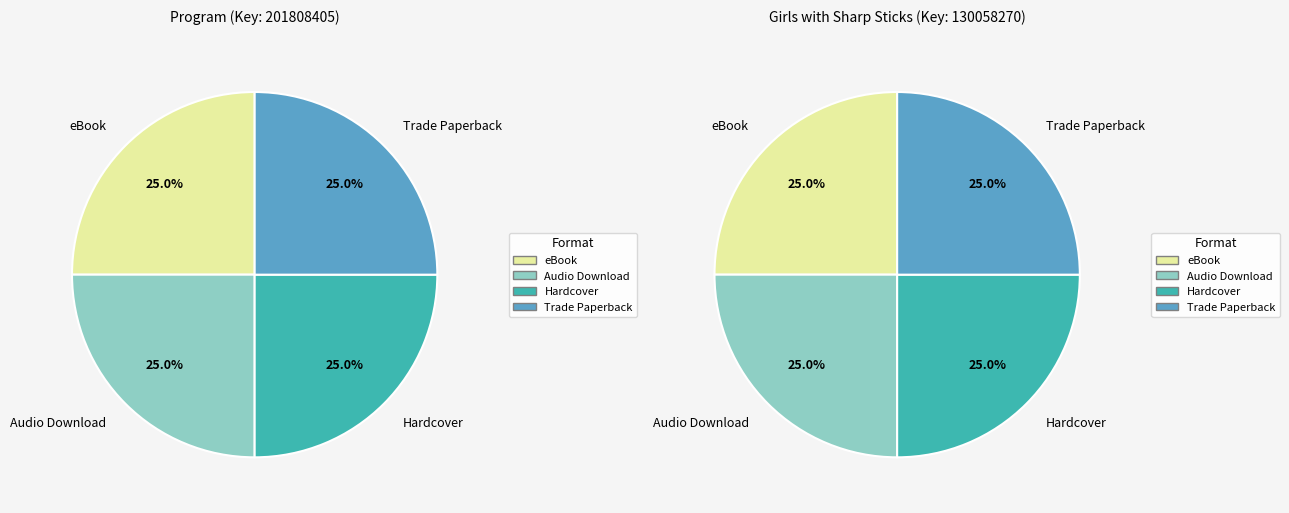

Is there any slice that represents more than half of the pie?

No